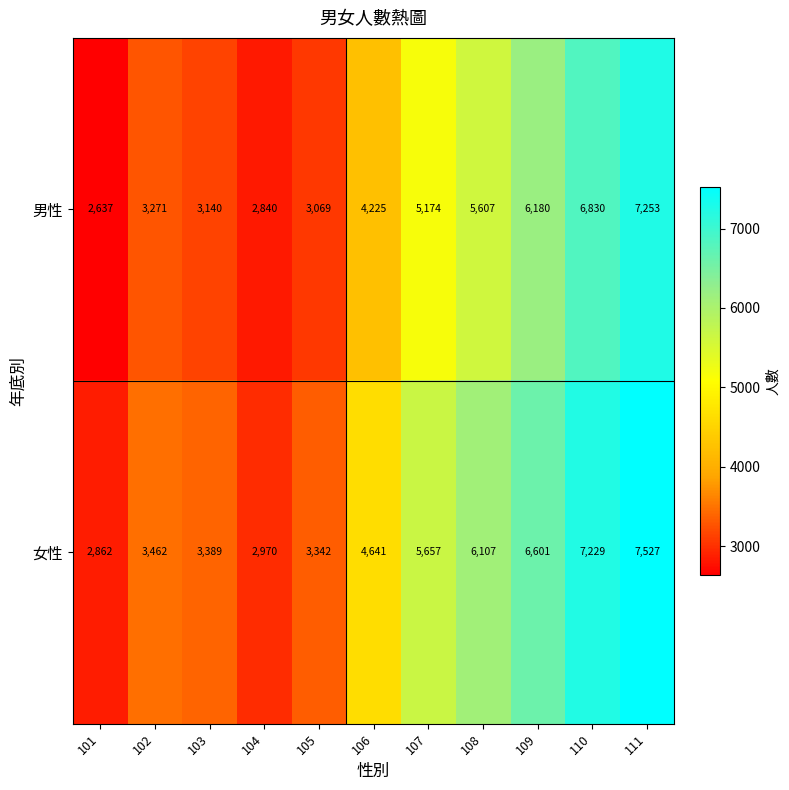

What is the sum of all 女性 values?

53787